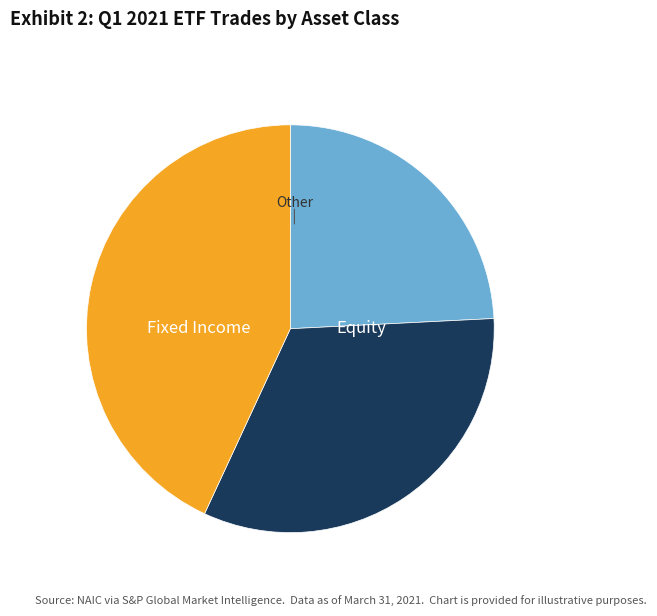

Does any single category account for the majority?

No